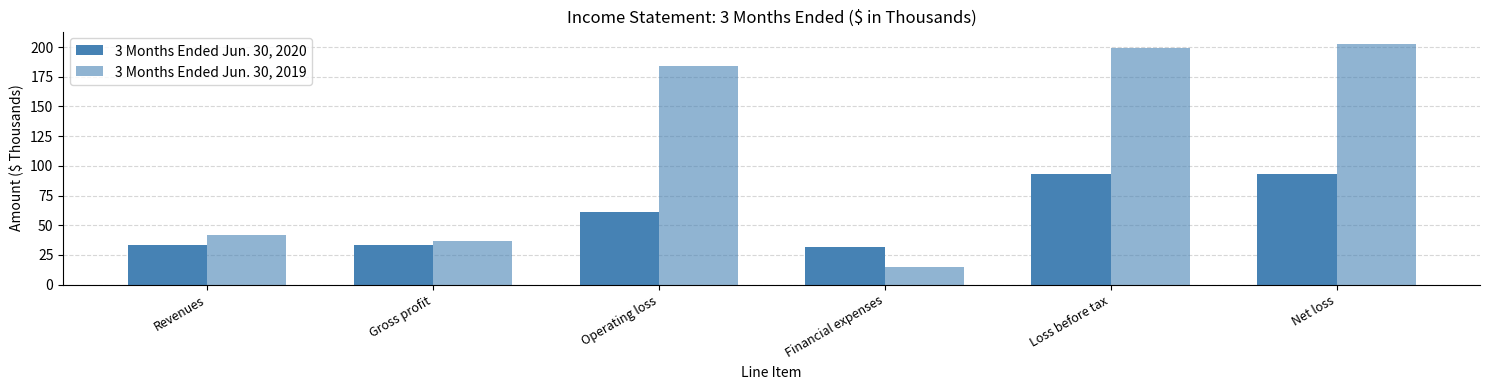

Count the number of data series in this chart.

2